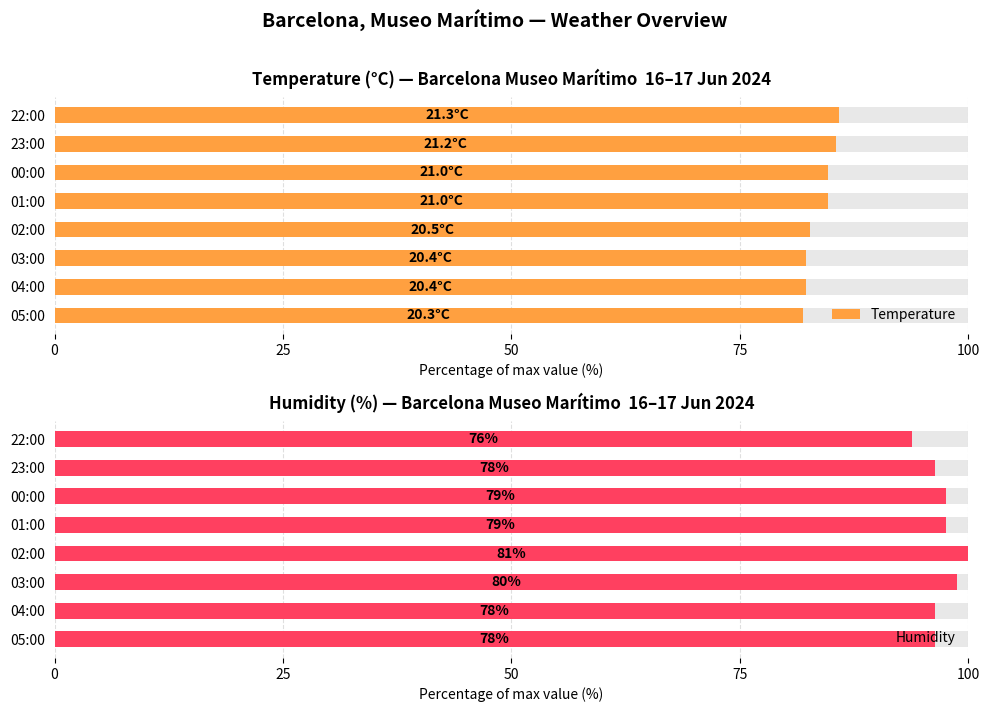

How many series are shown in this chart?

2